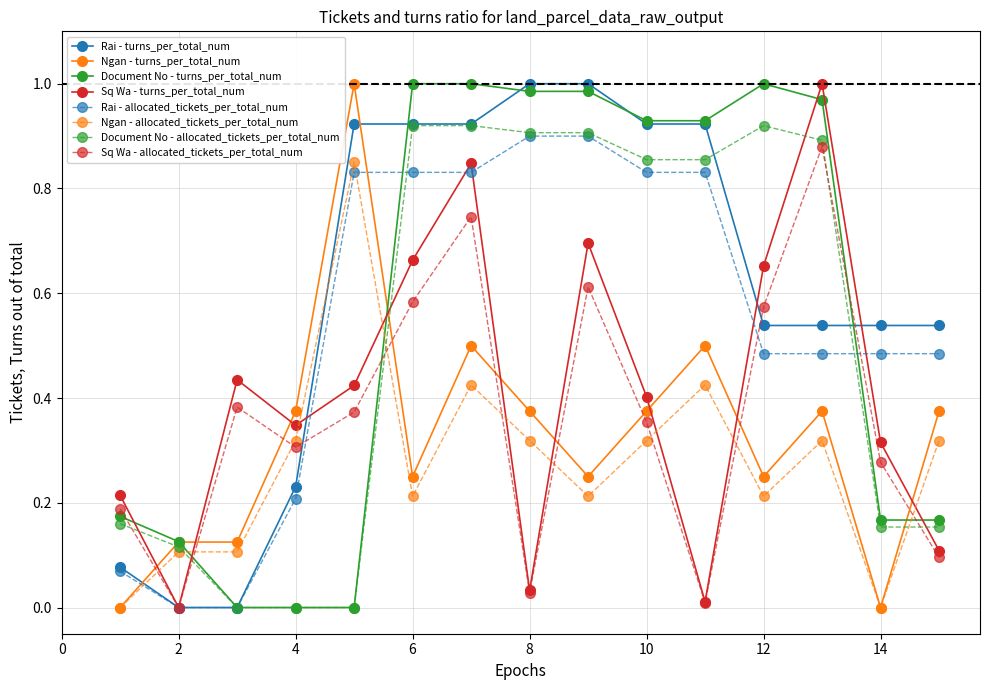

True or false: Sq Wa - allocated_tickets_per_total_num has more than 0 points higher than both neighbors.

True